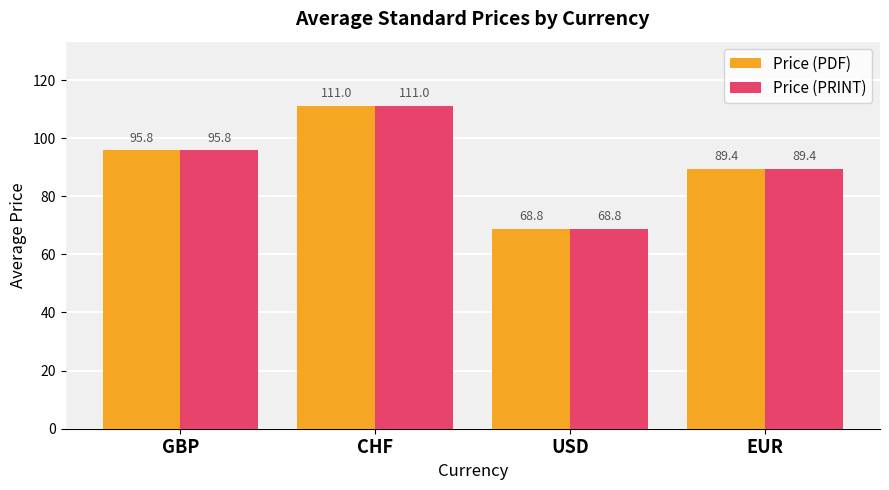

What is the difference between the maximum and minimum values in the Price (PRINT) series?

42.2